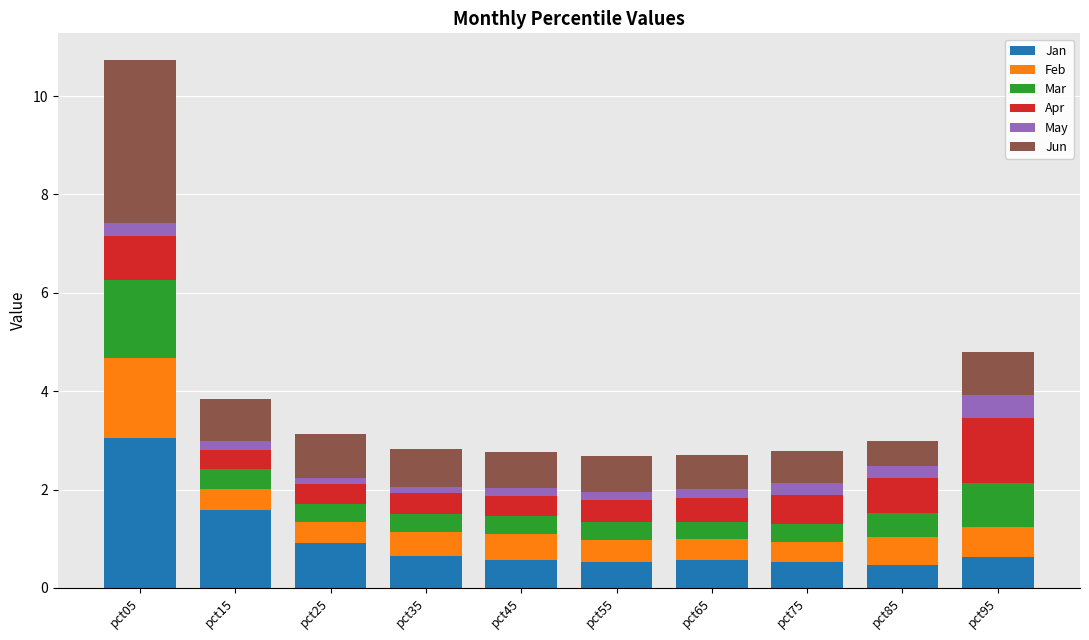

At which category is the sum across all series the highest?

pct05